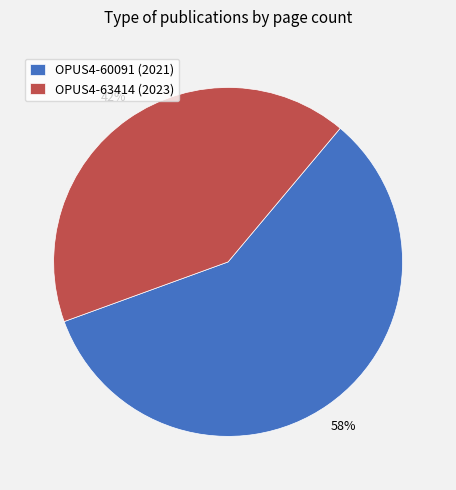

Is it true that OPUS4-63414 is 49% of the pie?

False